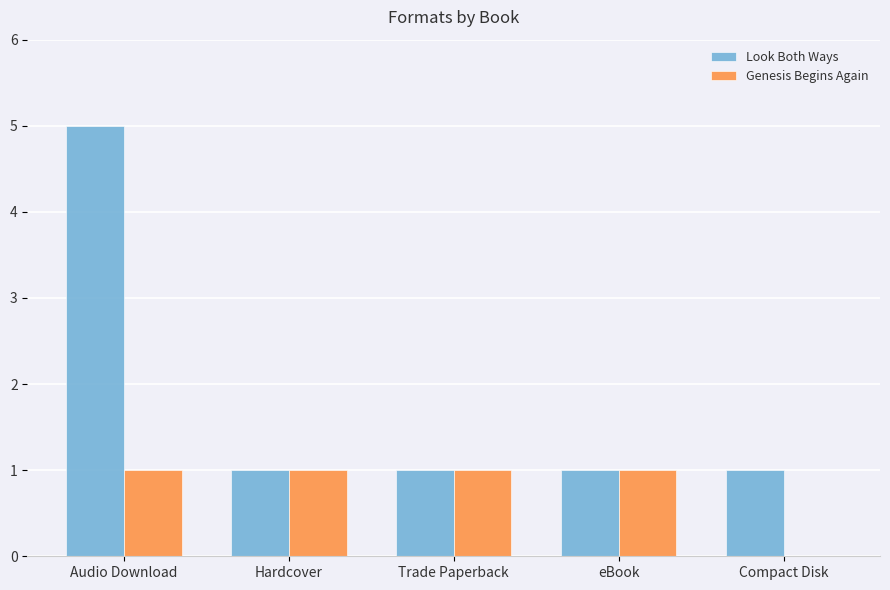

Read the Genesis Begins Again value at Audio Download.

1